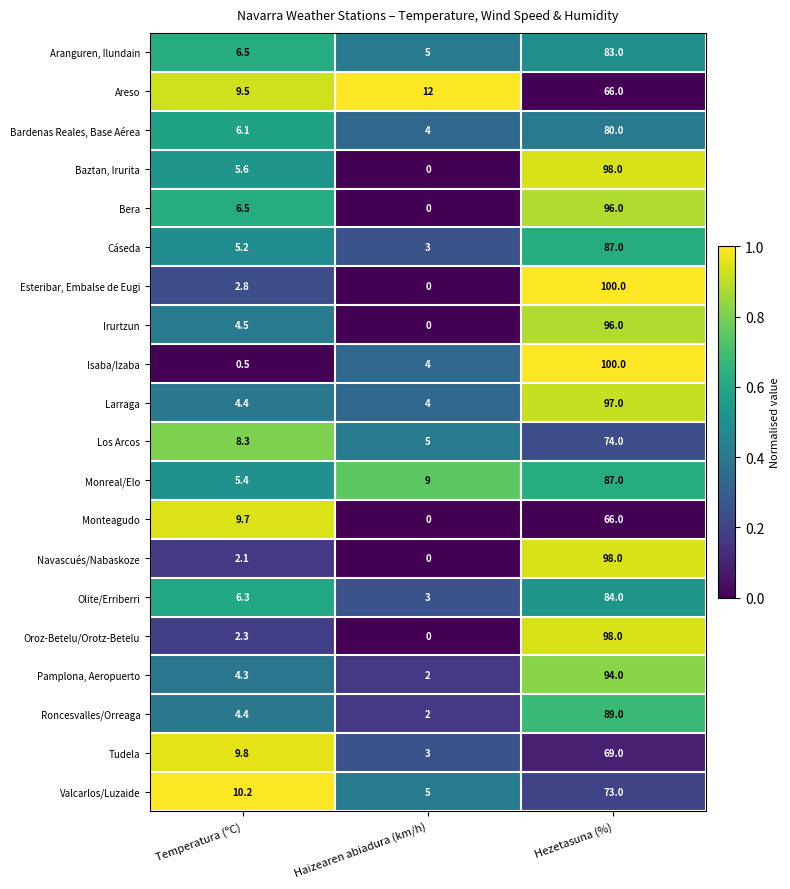

The value of Navascués/Nabaskoze at Haizearen abiadura (km/h) is -53.0. True or false?

False